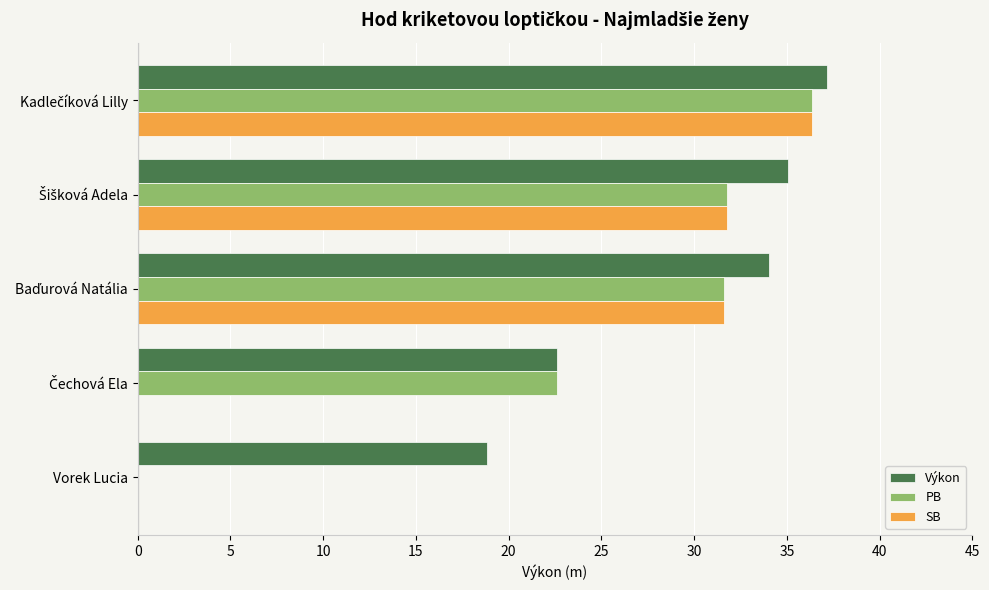

What is the highest value of the SB series?

36.4